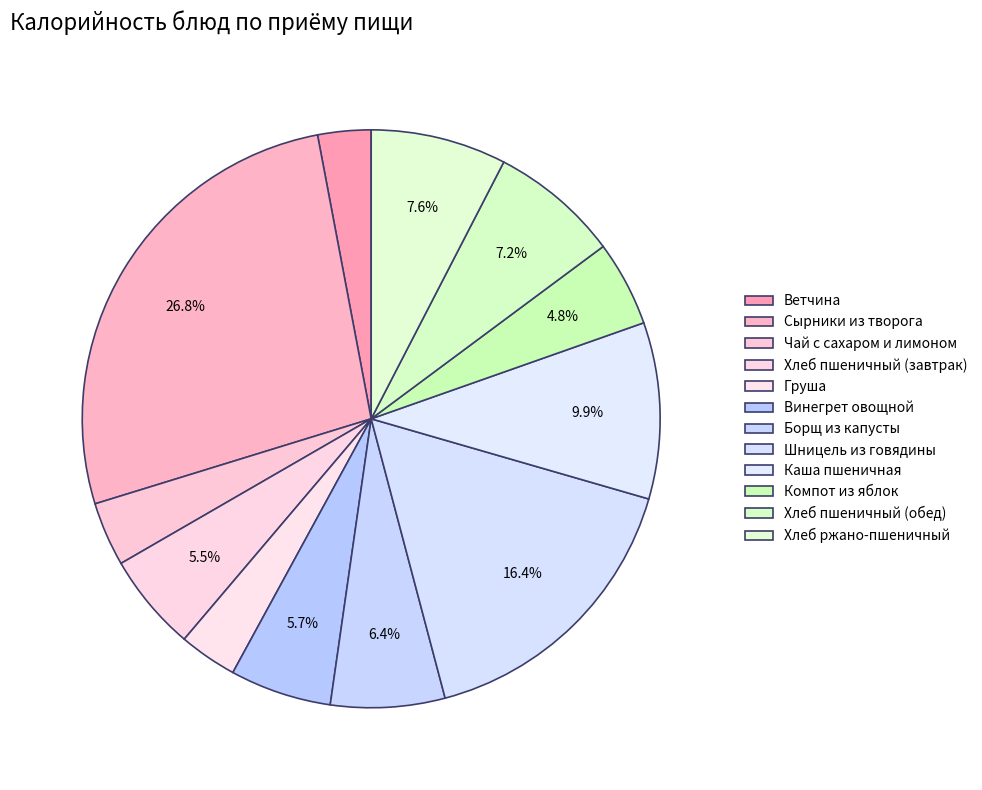

To the nearest percent, what is the average slice percentage?

8%